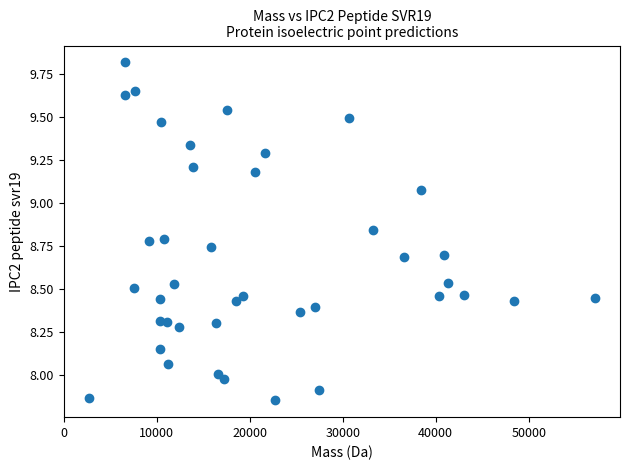

What is the range of X values (max minus min)?

54408.8